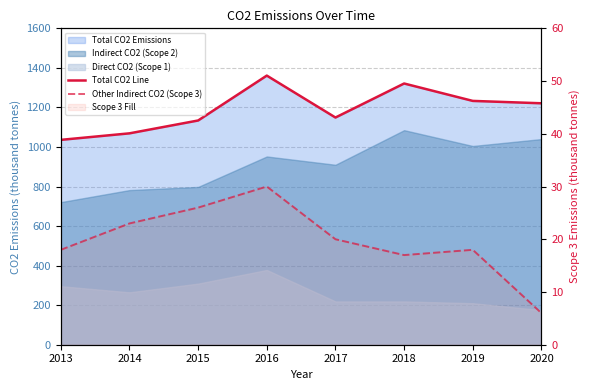

What is the value of the Total CO2 Line point at the 6th from the left?

1321